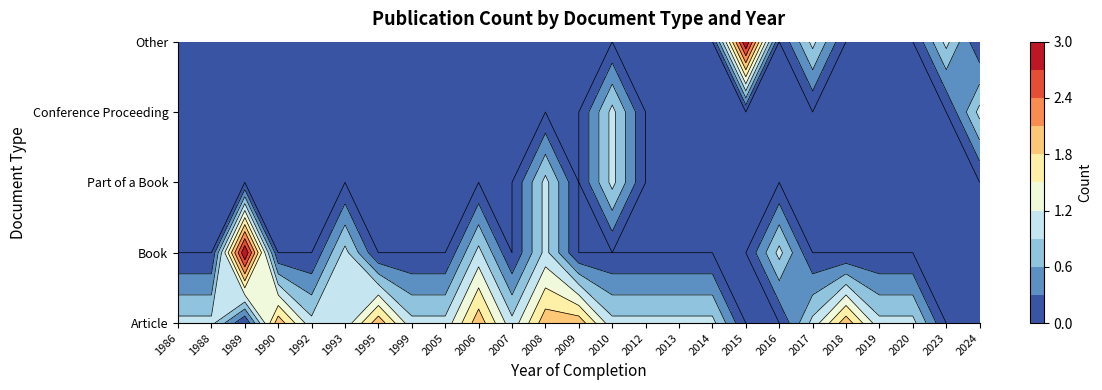

How many data points does each series have?

25